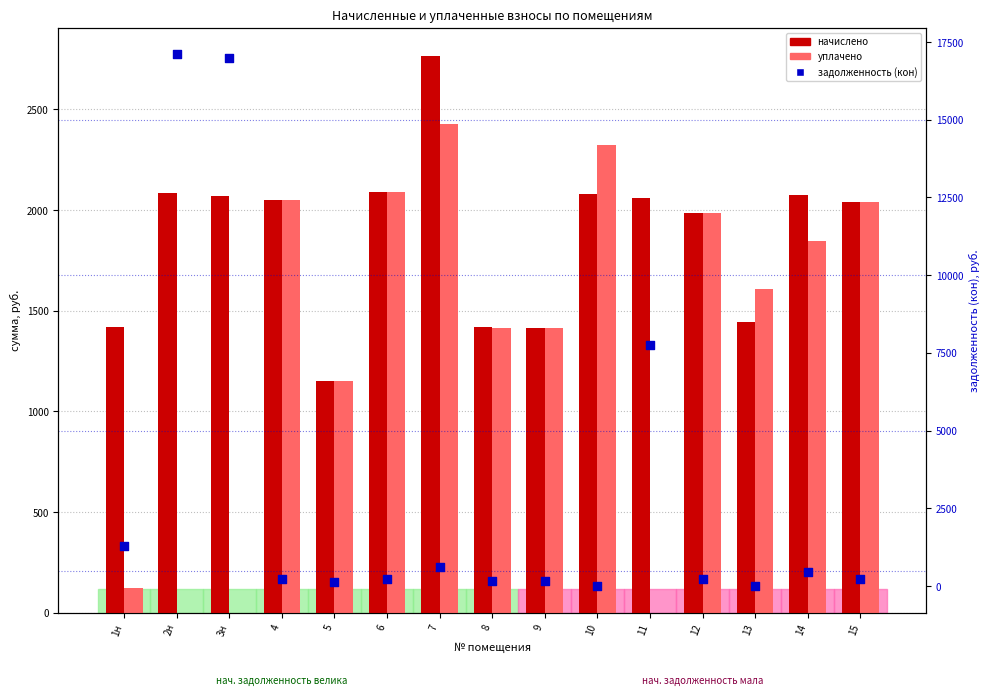

Which series has the largest total across all categories?

задолженность (кон)